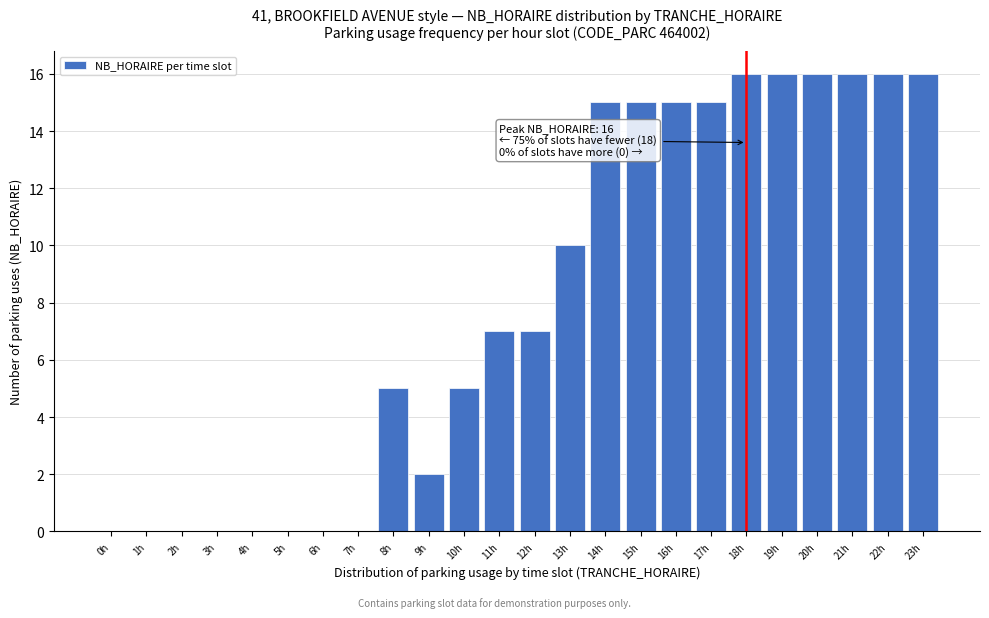

Reading left to right, list all the values displayed in this chart.

0h=0	1h=0	2h=0	3h=0	4h=0	5h=0	6h=0	7h=0	8h=5	9h=2	10h=5	11h=7	12h=7	13h=10	14h=15	15h=15	16h=15	17h=15	18h=16	19h=16	20h=16	21h=16	22h=16	23h=16